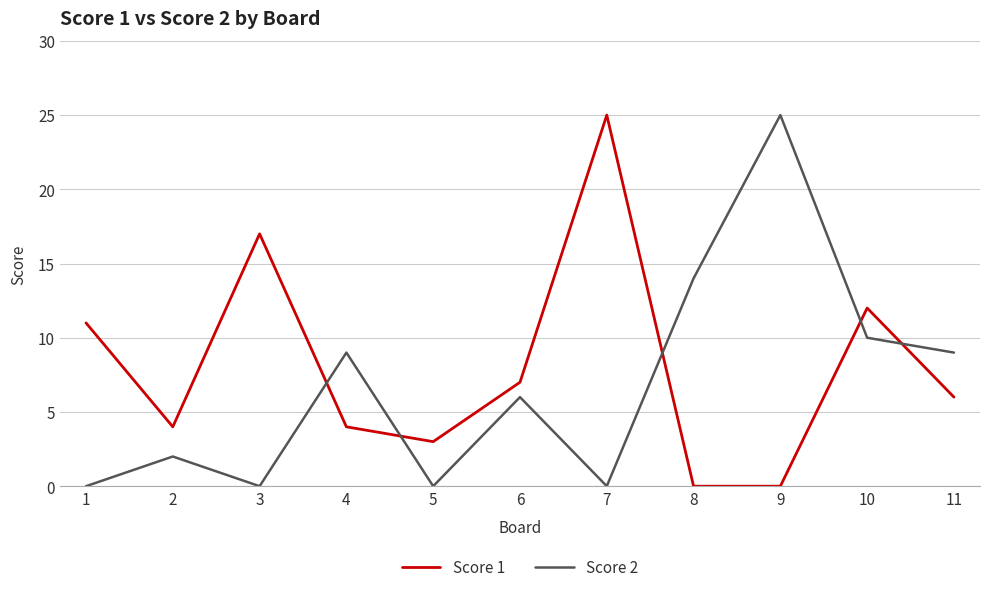

Which series changed the most between 1 and 7?

Score 1